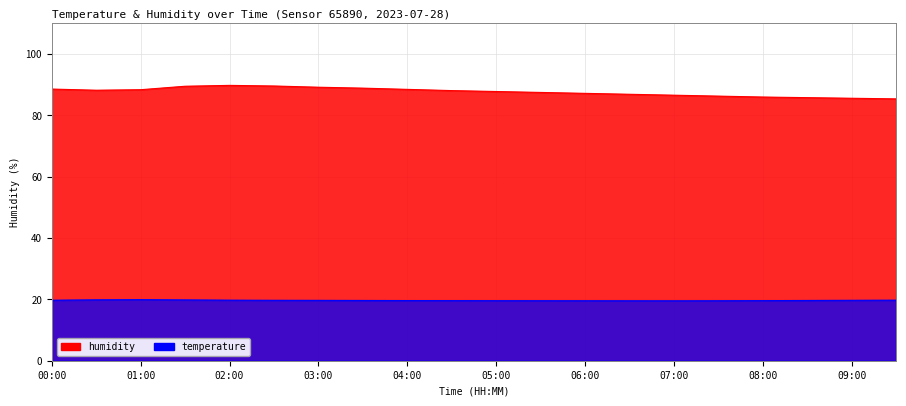

Rank the series by their average value, from lowest to highest.

temperature, humidity